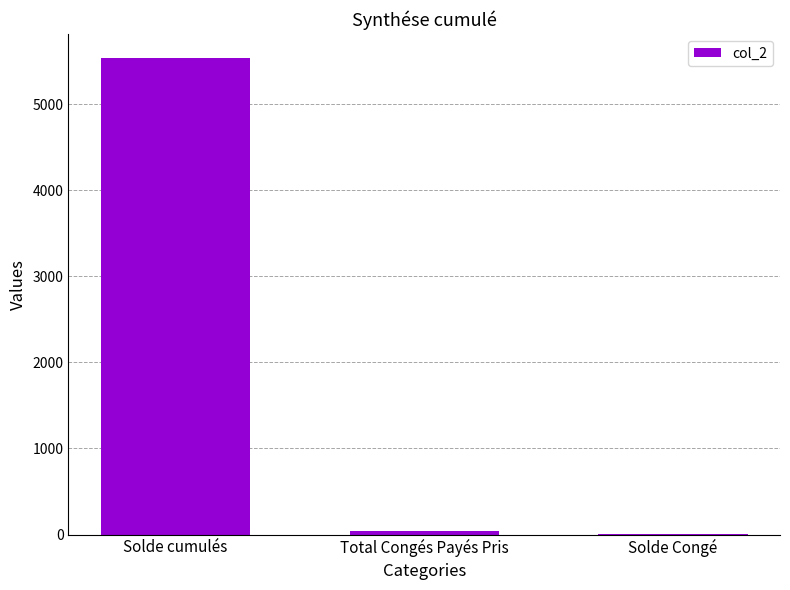

What is the change in value from Solde cumulés to Solde Congé?

-5530.5